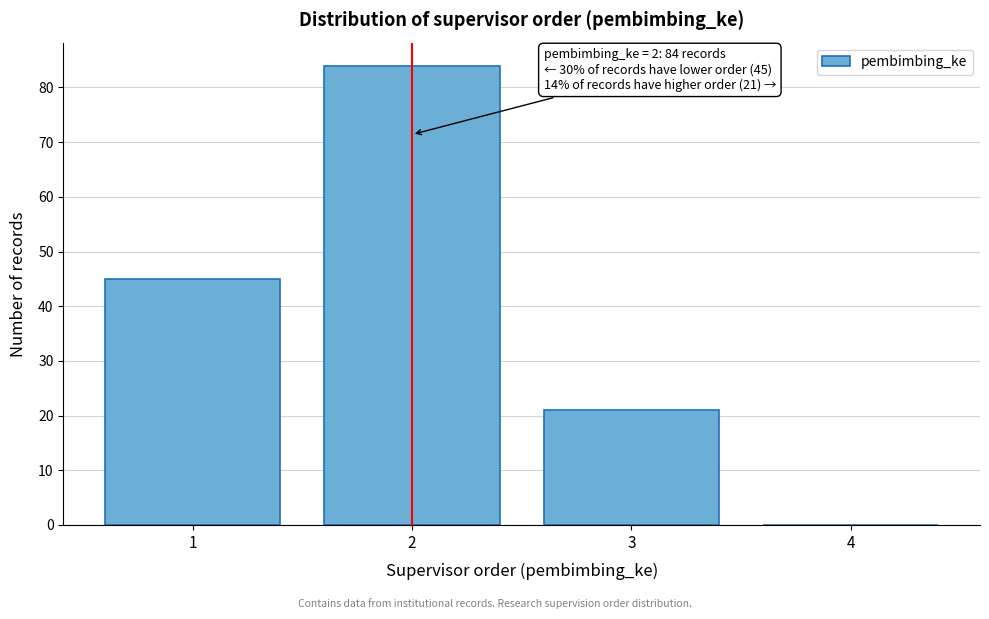

Reading left to right, what are all the values shown in this chart?

1=45	2=84	3=21	4=0